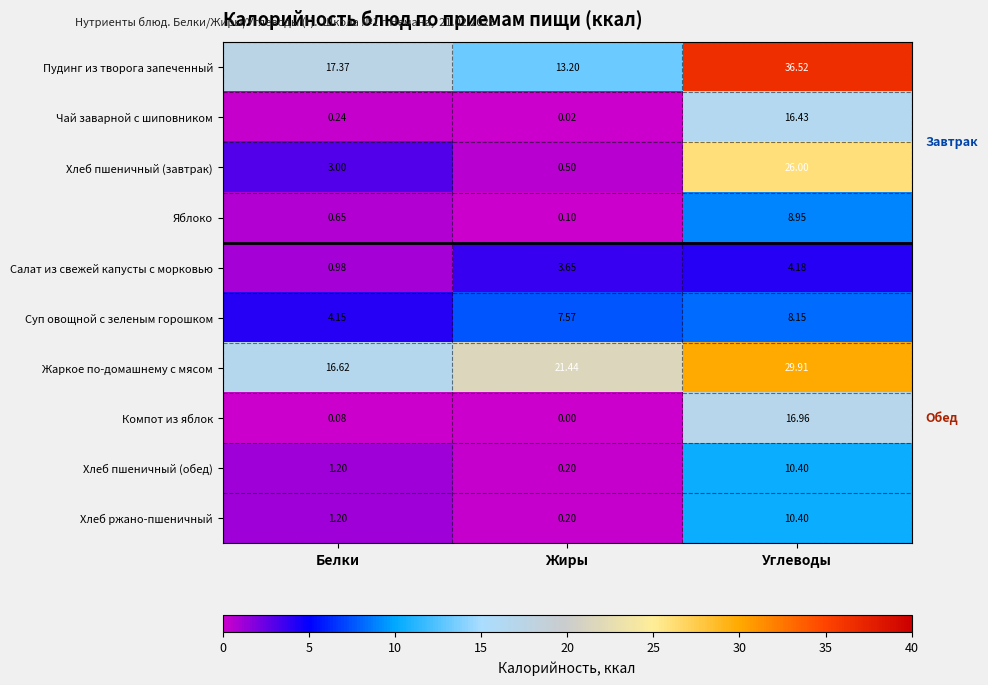

Which series has the largest total across all categories?

Жаркое по-домашнему с мясом